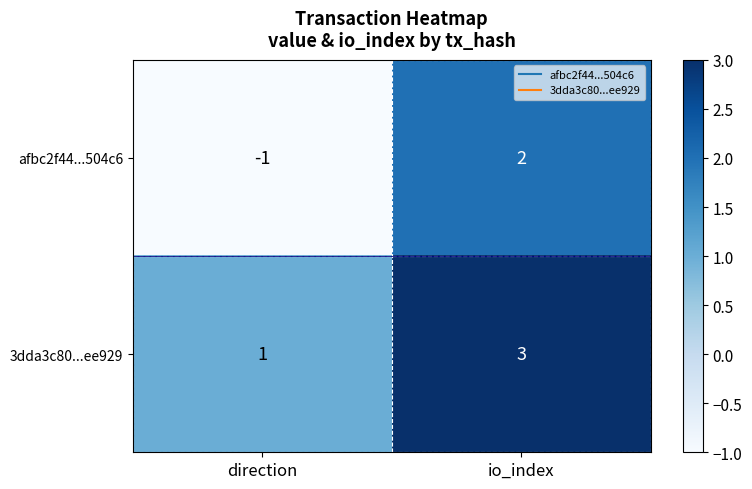

How many data points does each series have?

2